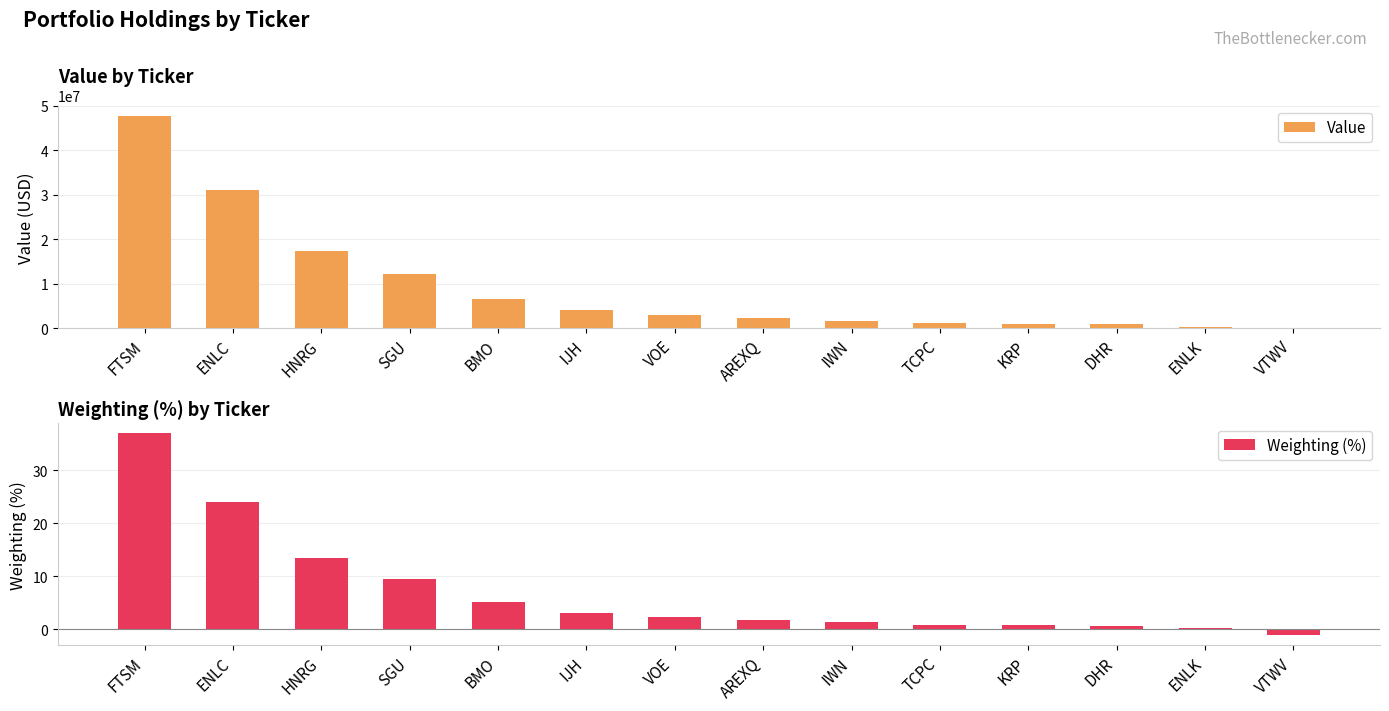

Are the bars horizontal?

No